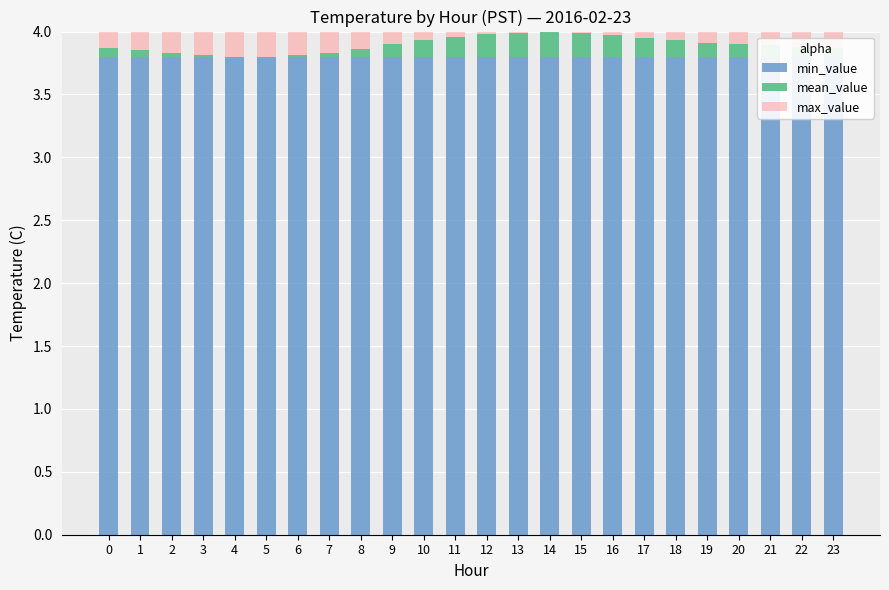

Is it true that mean_value equals 0.0 at 7?

True